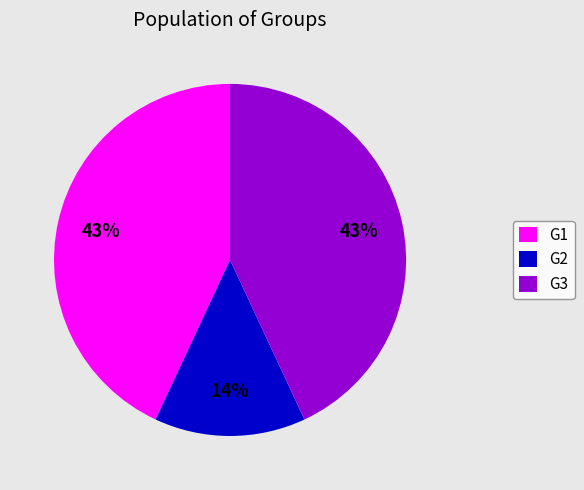

To the nearest percent, what portion does G2 represent?

14%